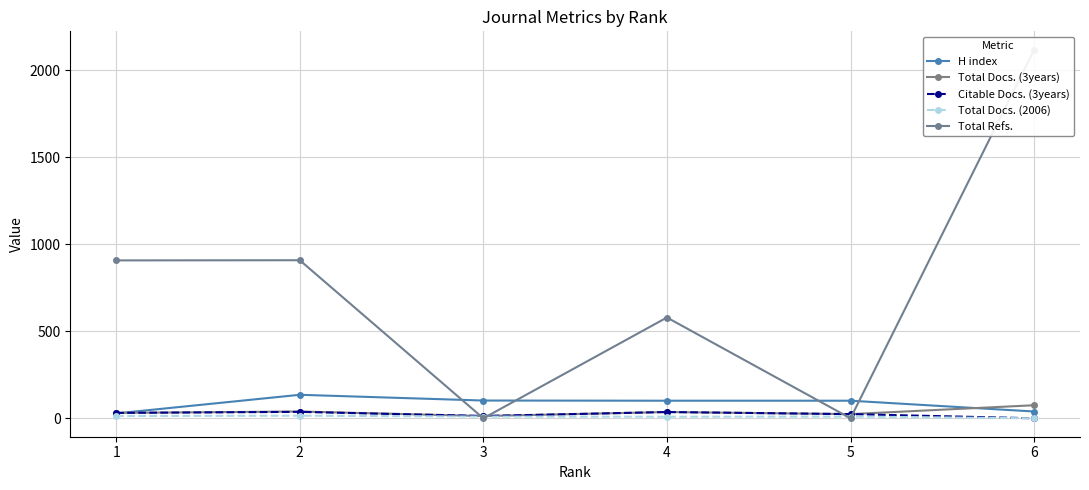

What is the sum of all Total Docs. (2006) values?

57